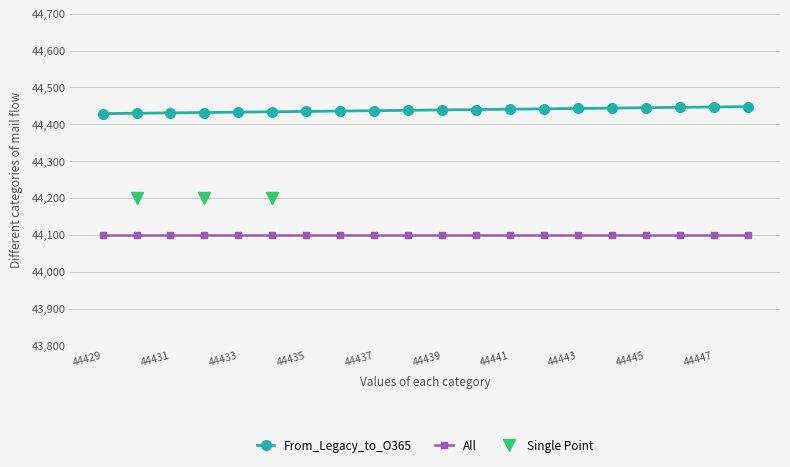

True or false: All has a value of 77667 at 44441.

False